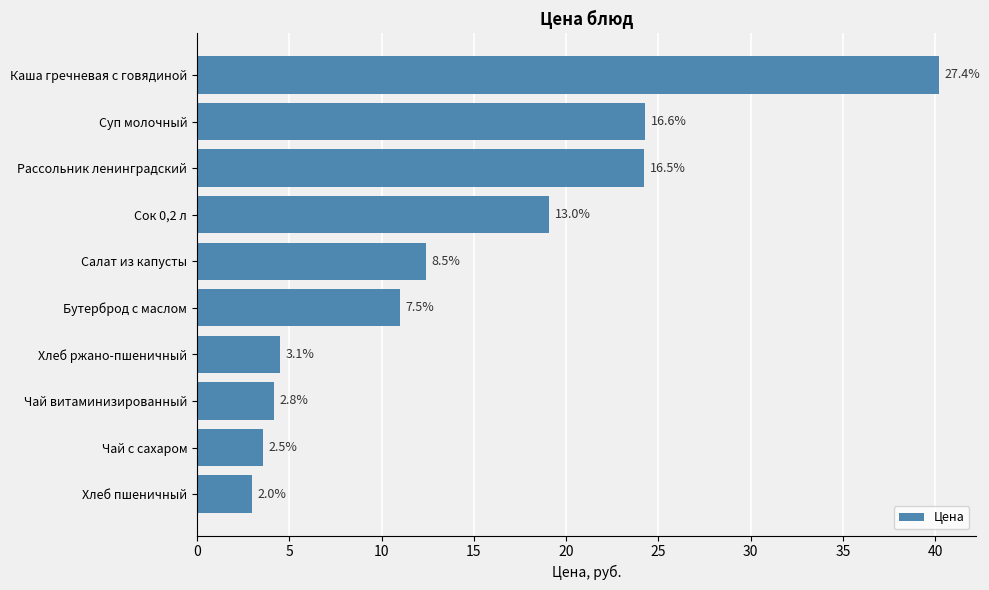

How many bars are there in total?

10